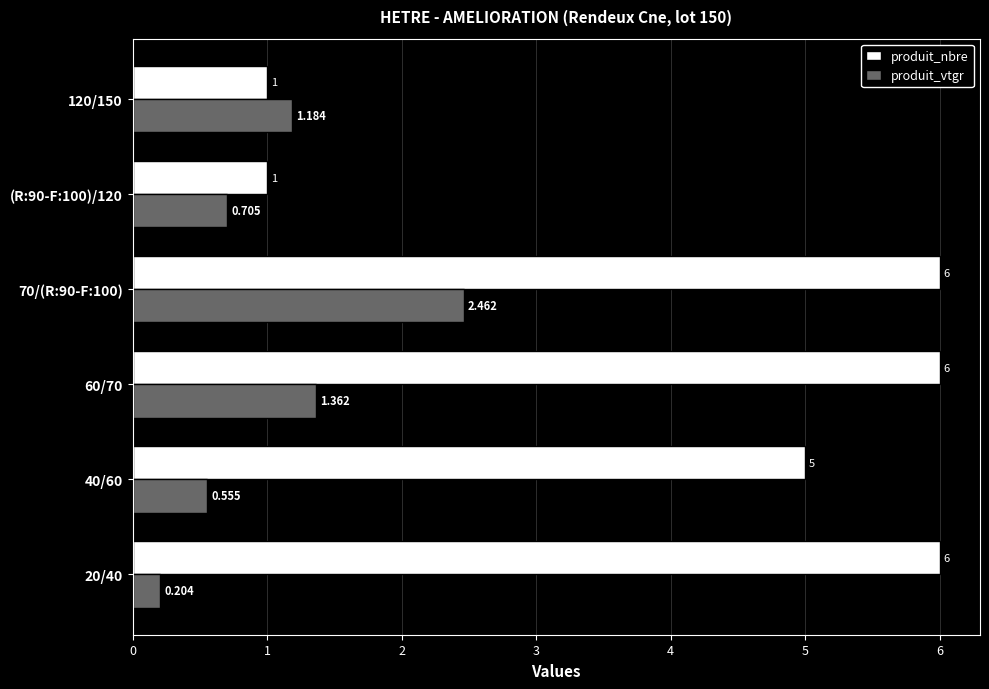

At which category is the sum across all series the highest?

70/(R:90-F:100)